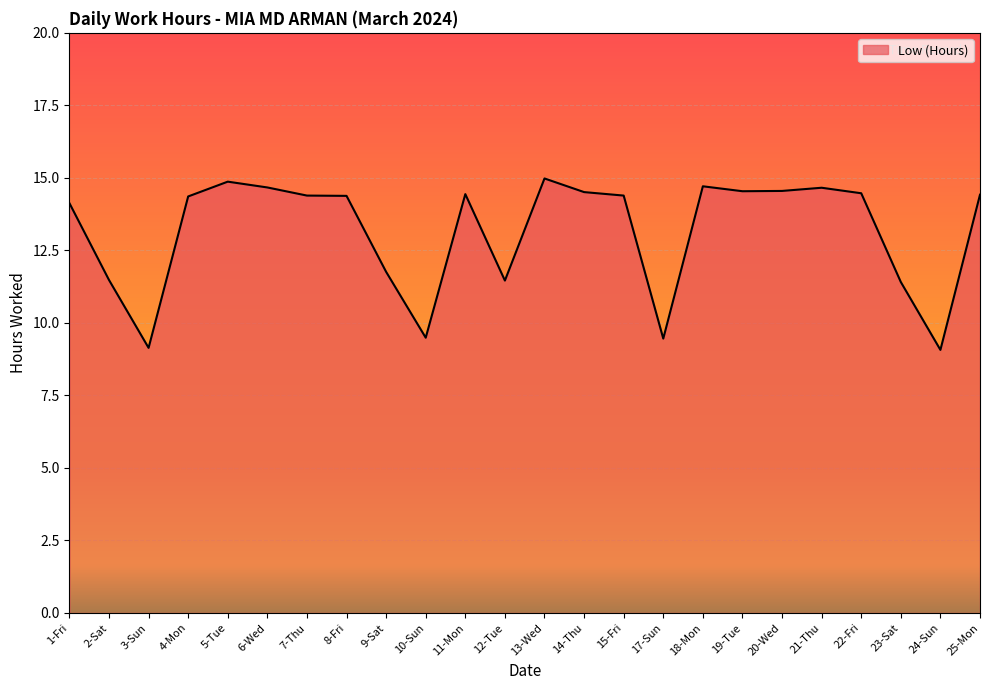

True or false: the data shows 12.7 at 3-Sun.

False